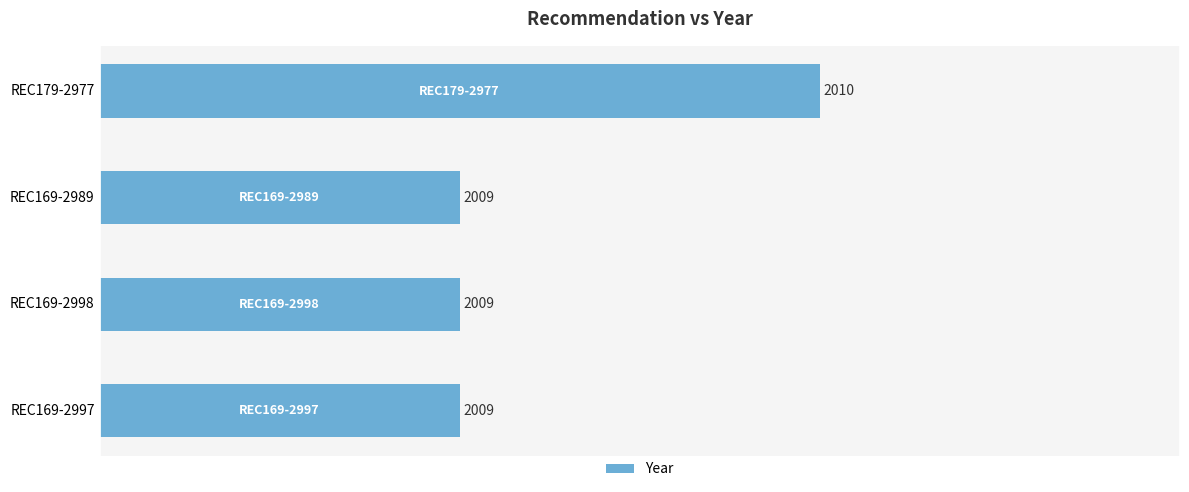

Which category has the highest value across all series?

REC179-2977